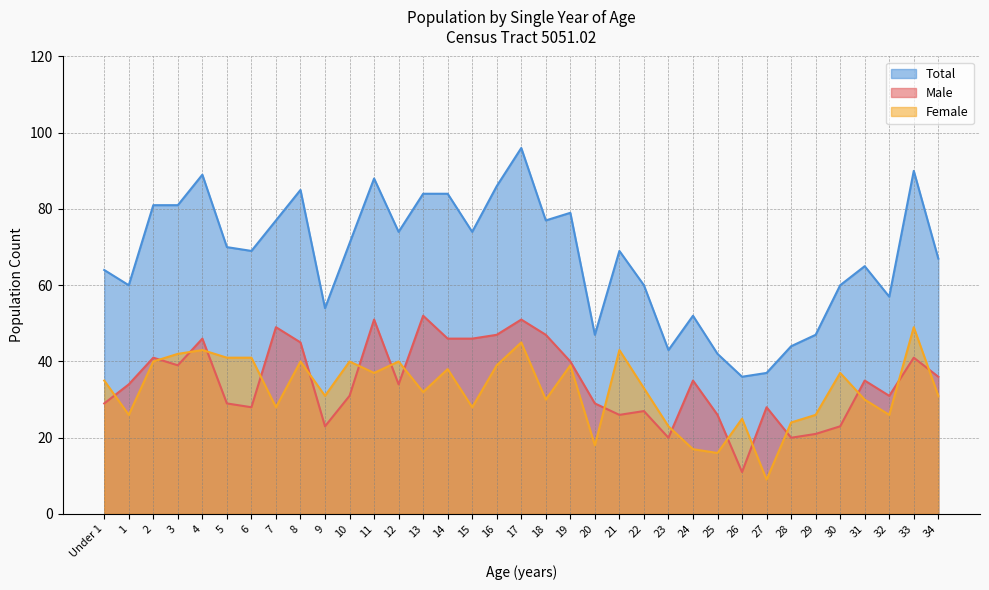

What position from the right is 31?

4